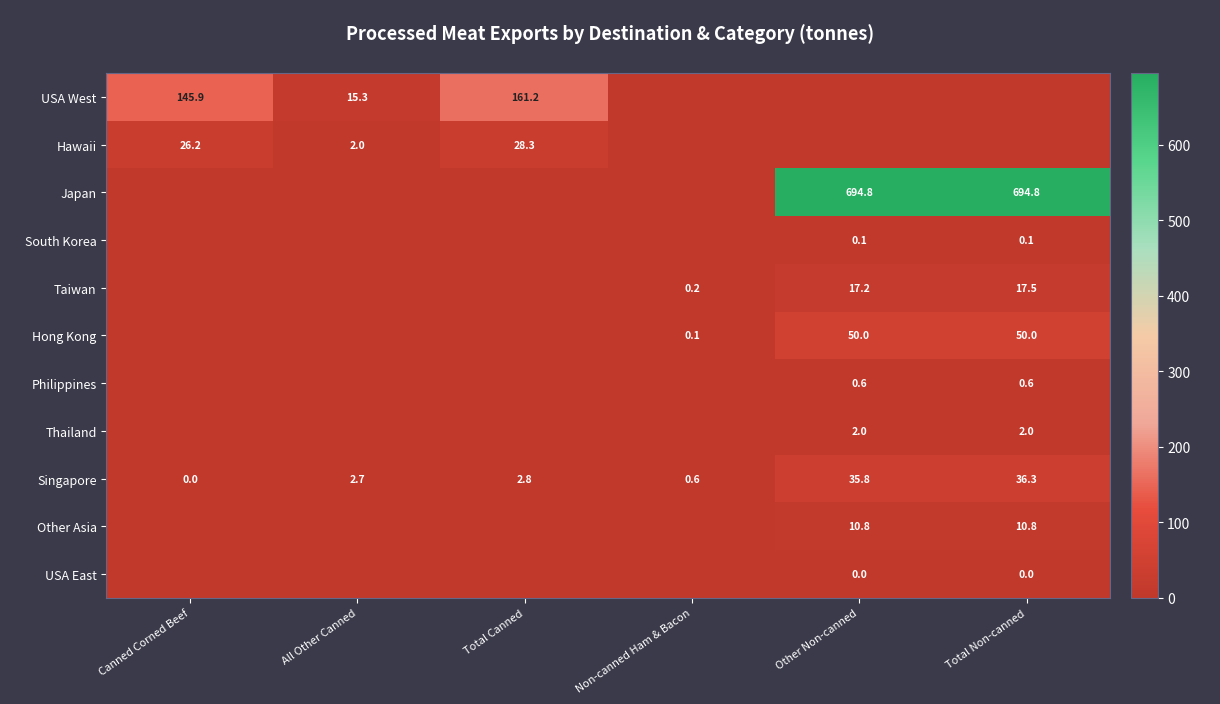

Is the value of Singapore at Other Non-canned greater than the value of Thailand at Total Non-canned?

Yes